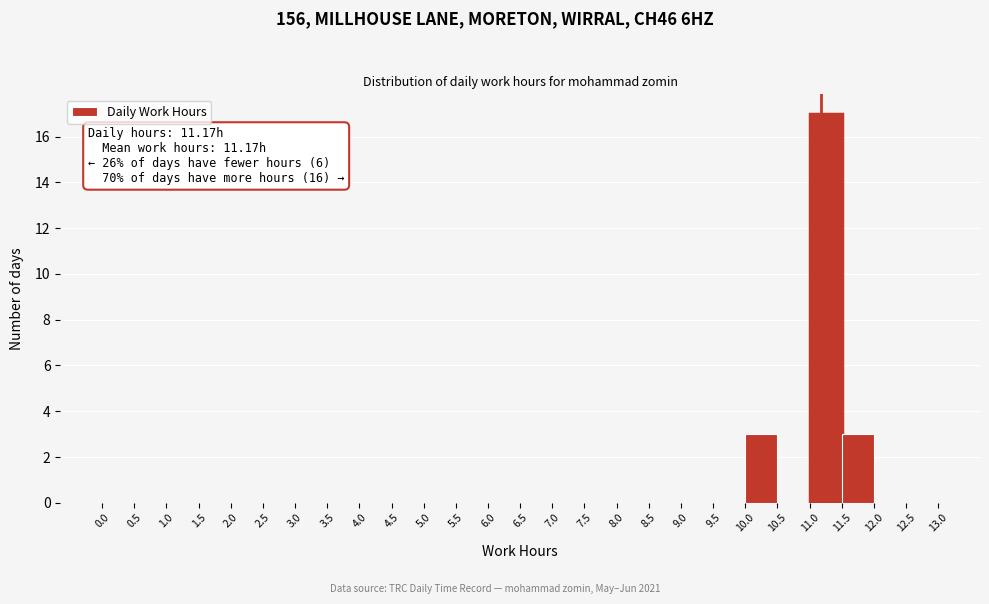

Which range on the x-axis has the tallest bar?

11.0 to 11.5